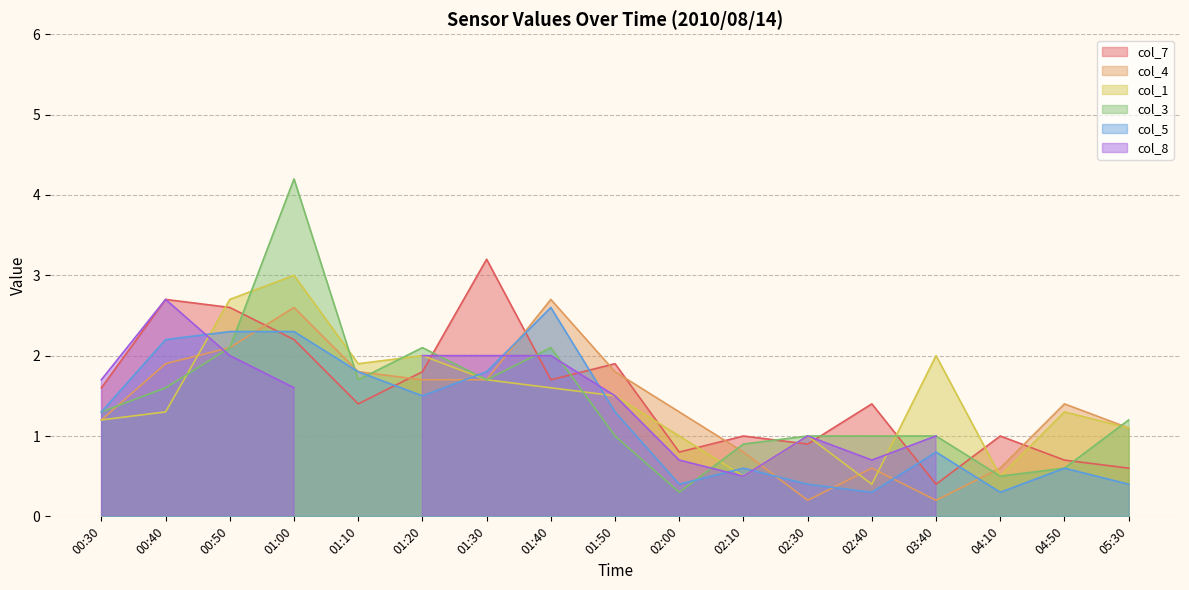

Where do col_7 and col_5 first cross each other?

00:50 and 01:00